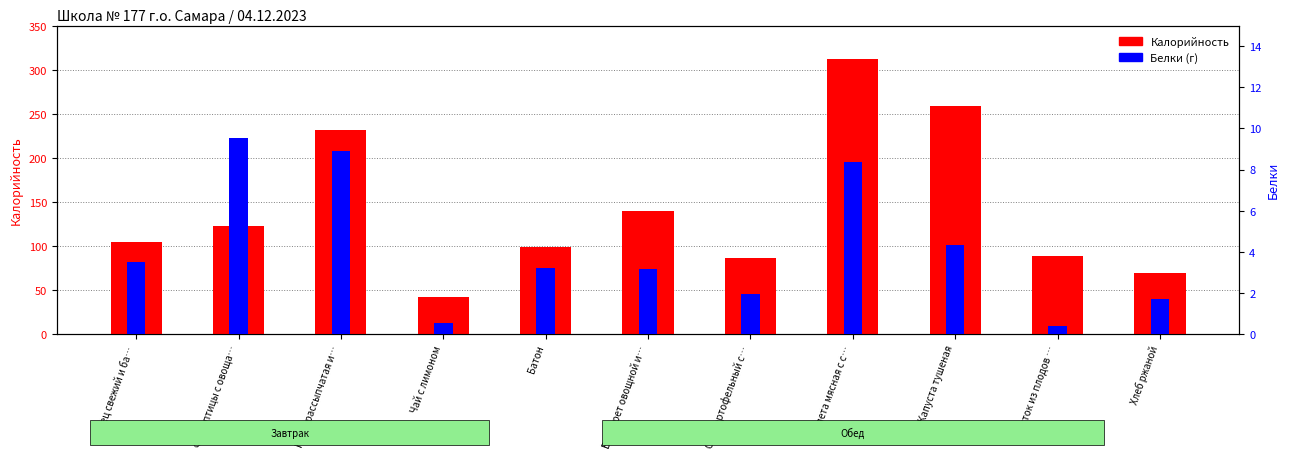

Reading left to right, transcribe all the data shown in this chart.

Калорийность: Огурец свежий и ба…=104.0	Филе птицы с овоща…=122.4	Каша рассыпчатая и…=231.9	Чай с лимоном=41.6	Батон=99.2	Винегрет овощной и…=139.1	Суп картофельный с…=85.8	Котлета мясная с с…=312.0	Капуста тушеная=258.2	Напиток из плодов …=88.0	Хлеб ржаной=69.0
Белки: Огурец свежий и ба…=3.5	Филе птицы с овоща…=9.6	Каша рассыпчатая и…=8.9	Чай с лимоном=0.5	Батон=3.2	Винегрет овощной и…=3.2	Суп картофельный с…=2.0	Котлета мясная с с…=8.4	Капуста тушеная=4.3	Напиток из плодов …=0.4	Хлеб ржаной=1.7